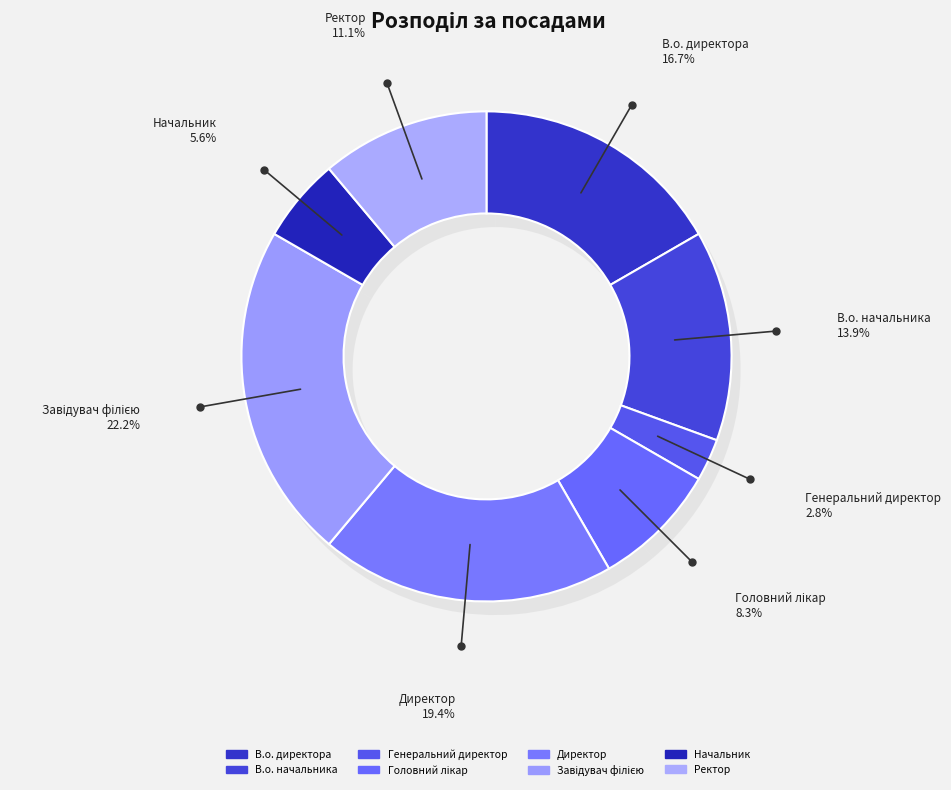

Is it true that В.о. начальника is 26% of the pie?

False